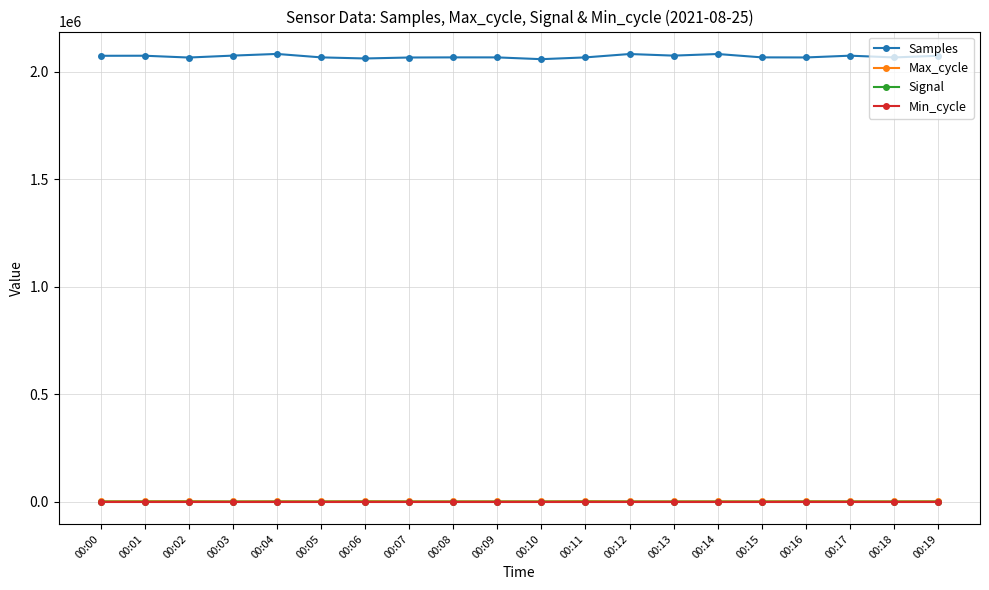

True or false: Min_cycle and Max_cycle cross at least once.

False